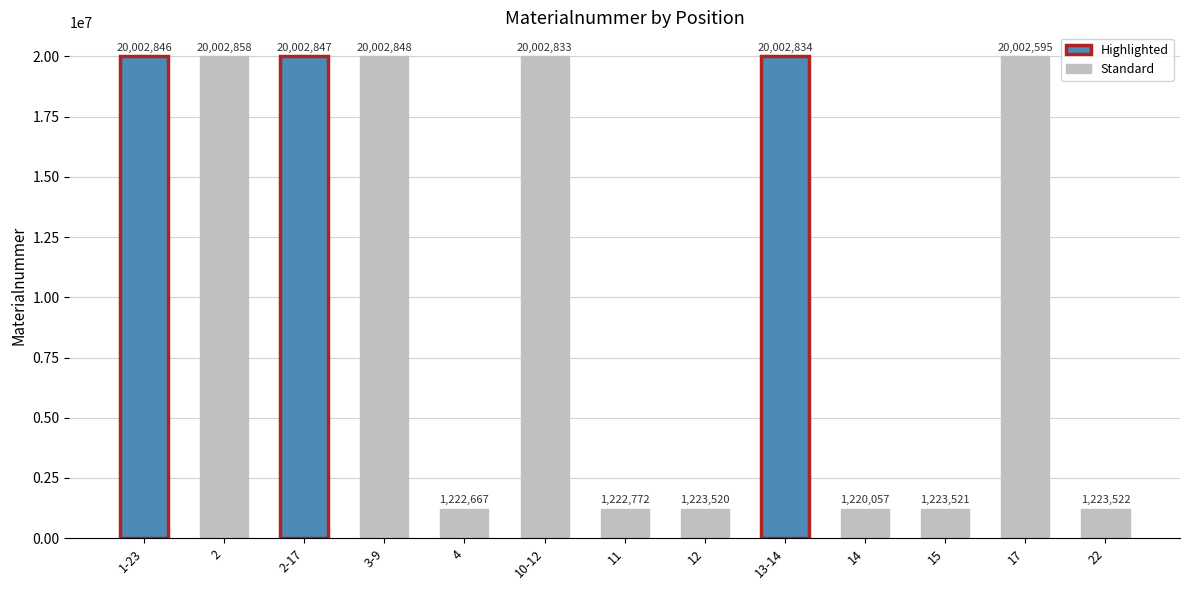

What is the change in value from 2-17 to 22?

-18779325